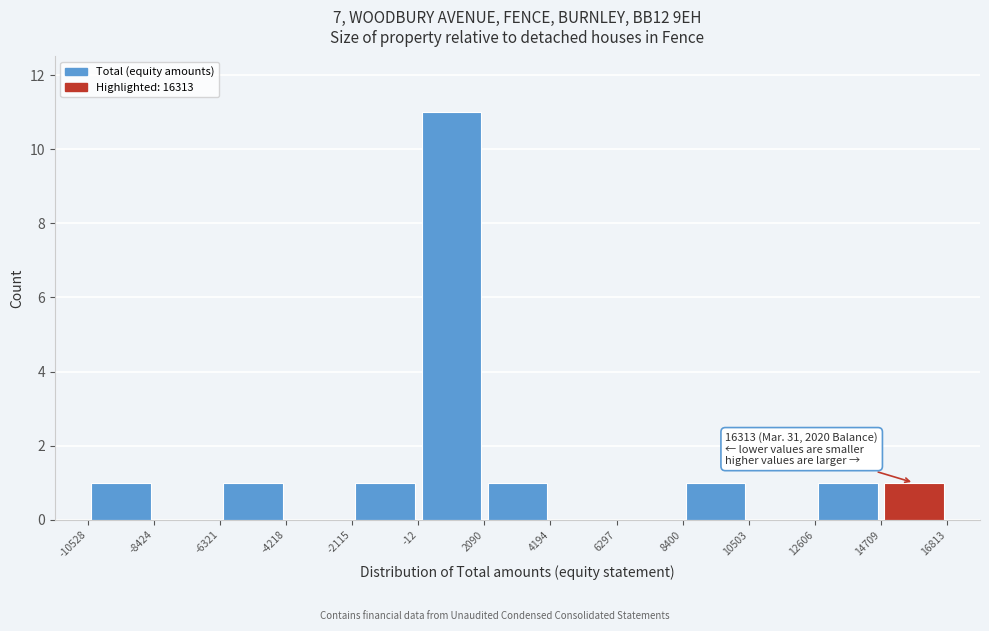

Over which range of the x-axis is the bar tallest?

-12 to 2090